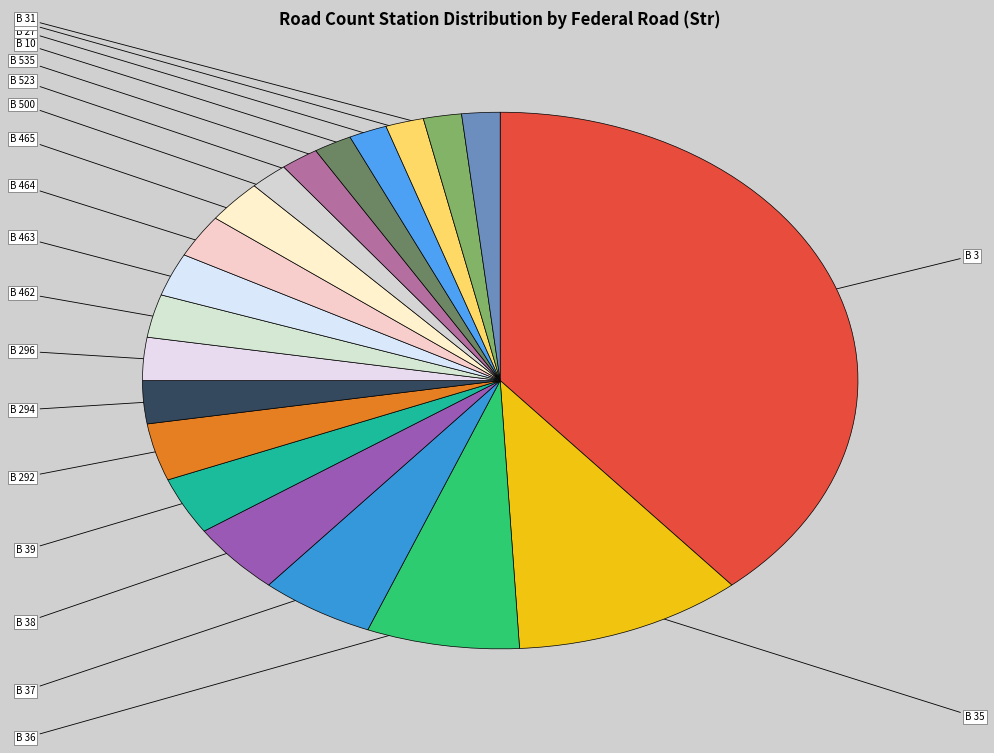

What is the smallest slice in the pie chart?

B 500